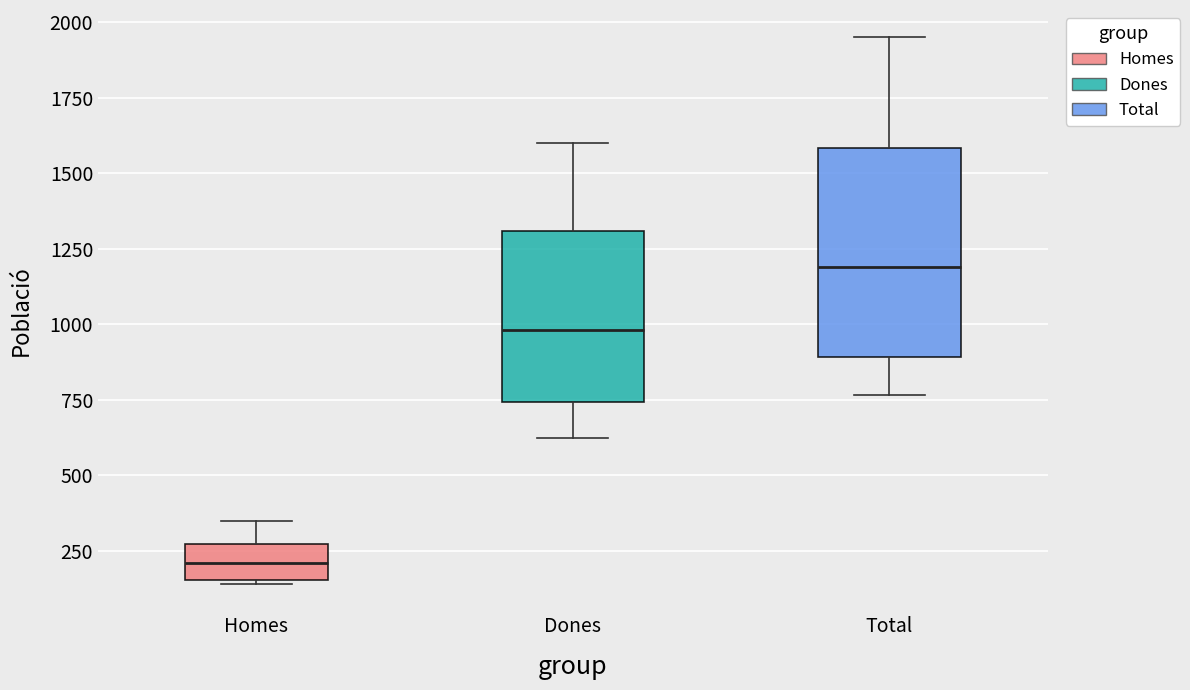

Reading left to right, transcribe this box plot: for each box, give where its median line is, the range the box spans, and where its two whiskers end, as read against the y-axis. The values are not printed on the chart, so give them approximately, as read against the axis.

Homes: median 200, box 150 to 250, whiskers 150 to 350
Dones: median 1000, box 750 to 1300, whiskers 650 to 1600
Total: median 1200, box 900 to 1600, whiskers 750 to 1950